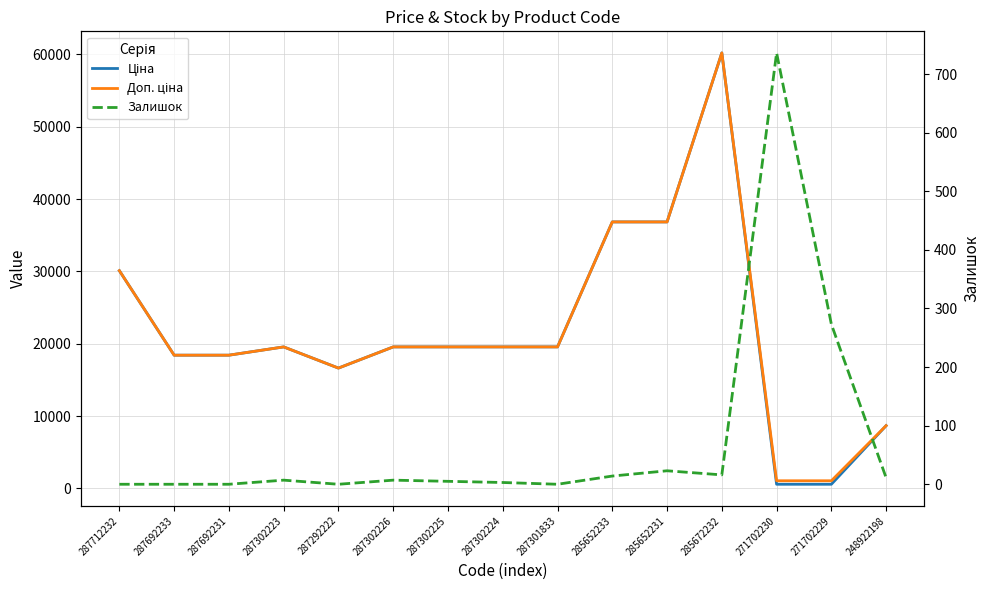

Where is the first local maximum for Доп. ціна?

287302223